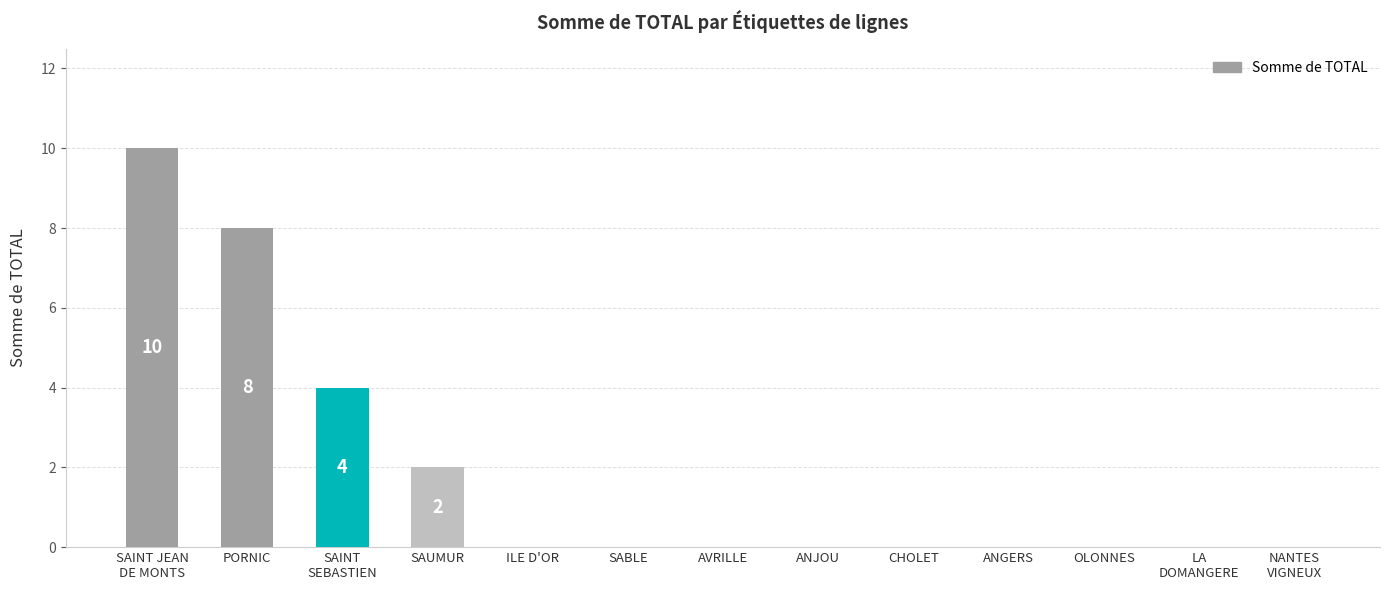

Reading right to left, list all the values displayed in this chart.

0	0	0	0	0	0	0	0	0	2	4	8	10